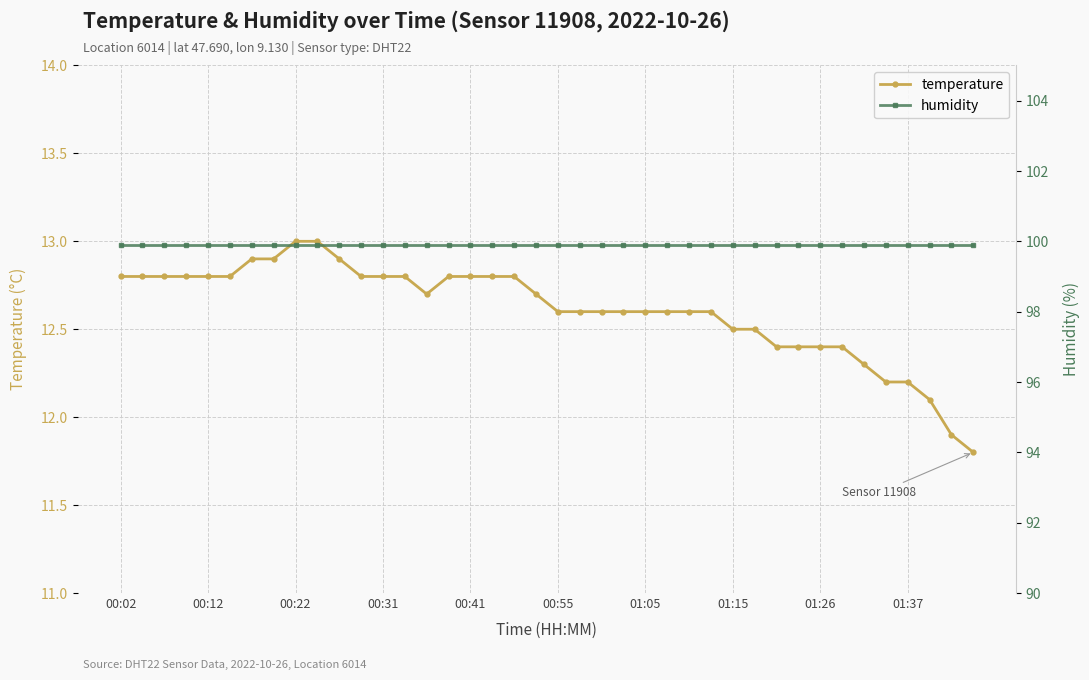

What is the maximum value for temperature?

13.0